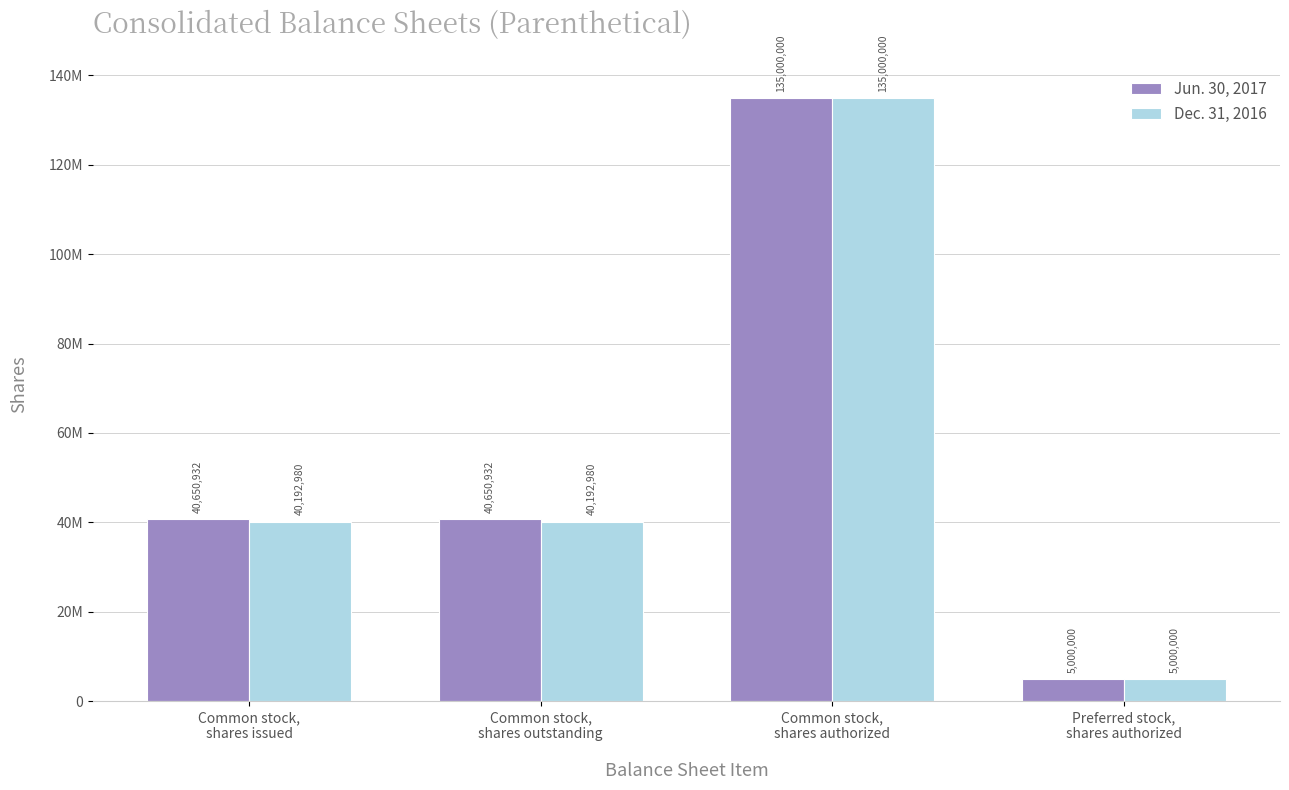

Which series has the largest total across all categories?

Jun. 30, 2017